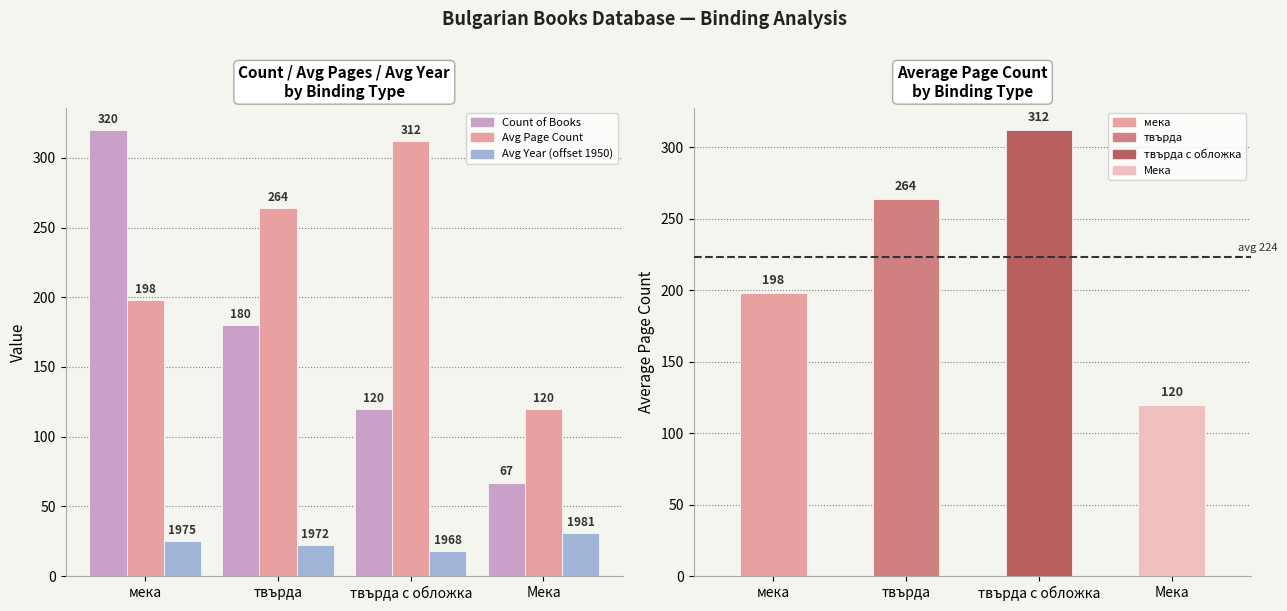

What position from the right is твърда?

3